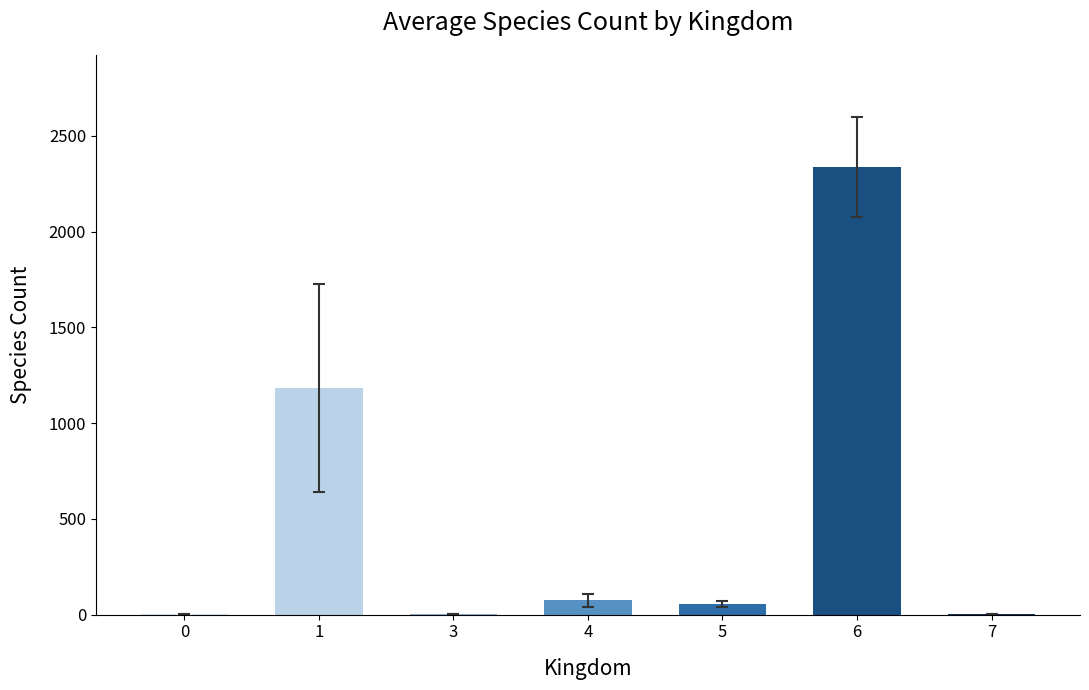

True or false: the data shows 1.0 at 0.

True